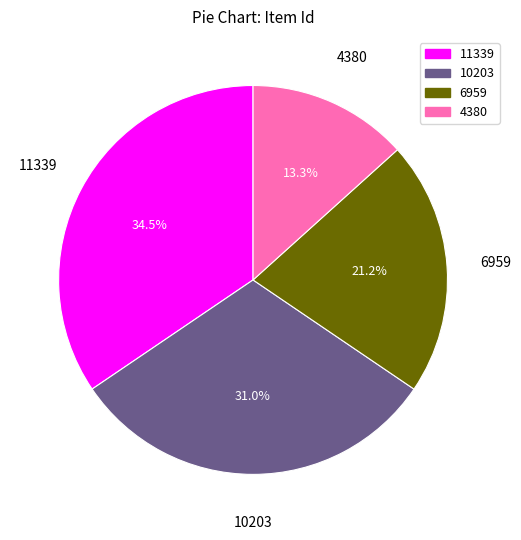

Between 11339 and 6959, which is larger?

11339